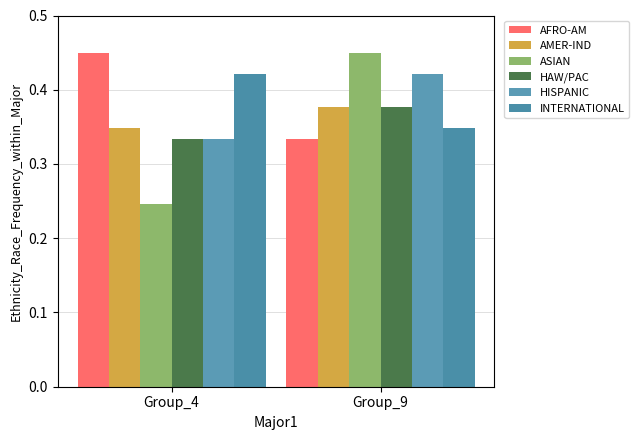

True or false: AMER-IND has a value of 0.4 at Group_9.

True